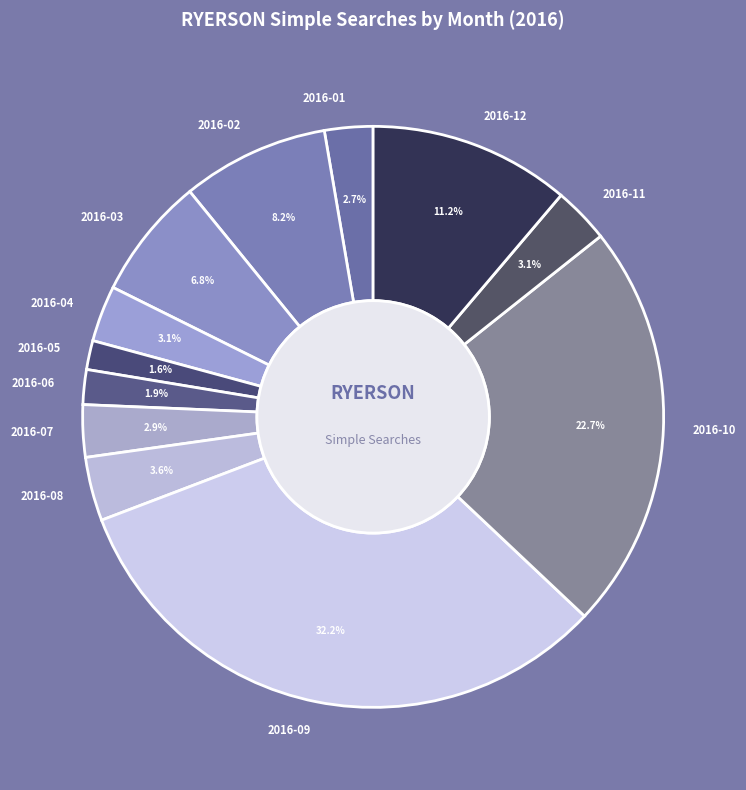

Is it true that 2016-06 is 16% of the pie?

False